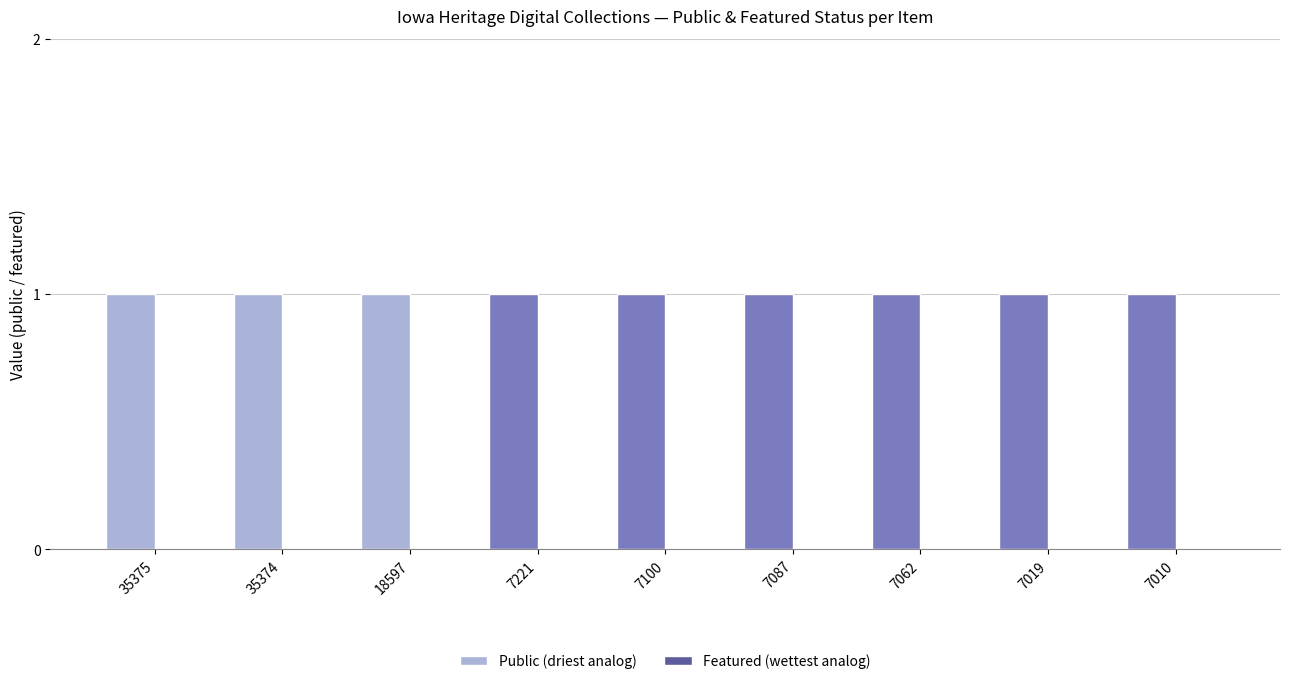

What is the lowest value of the Public (driest analog) series?

1